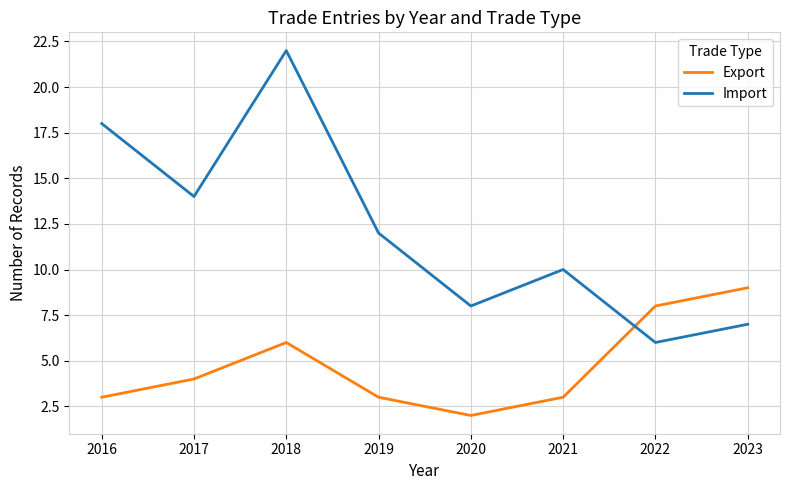

Rank the series at 2020 from lowest to highest value.

Export, Import